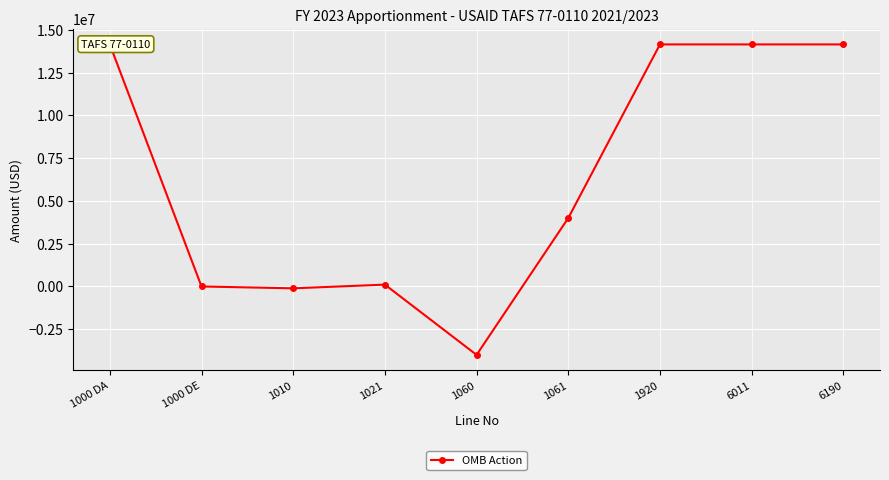

What is the label of the 5th point from the left?

1060